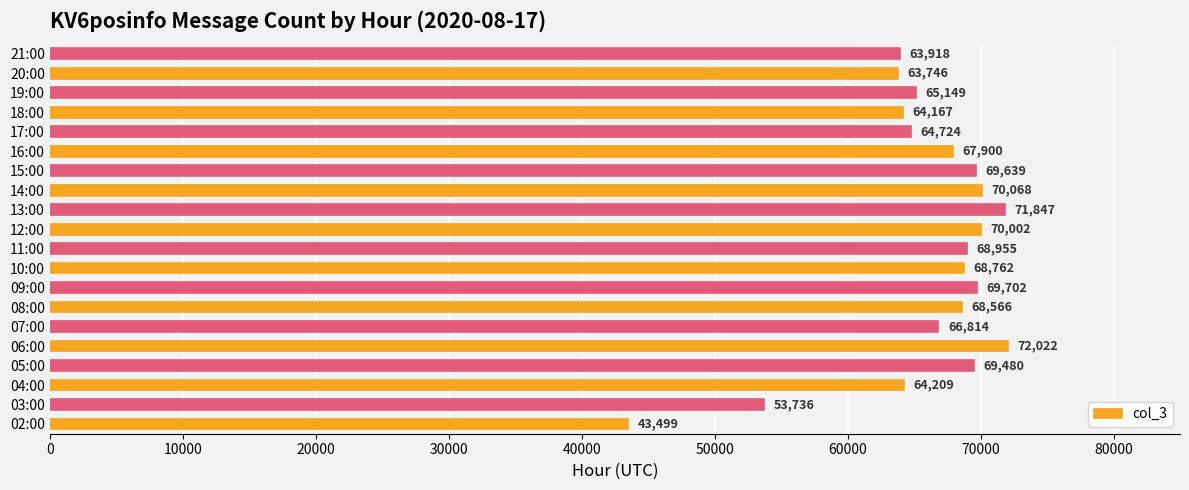

List the labels in order of value, largest first.

06:00, 13:00, 14:00, 12:00, 09:00, 15:00, 05:00, 11:00, 10:00, 08:00, 16:00, 07:00, 19:00, 17:00, 04:00, 18:00, 21:00, 20:00, 03:00, 02:00